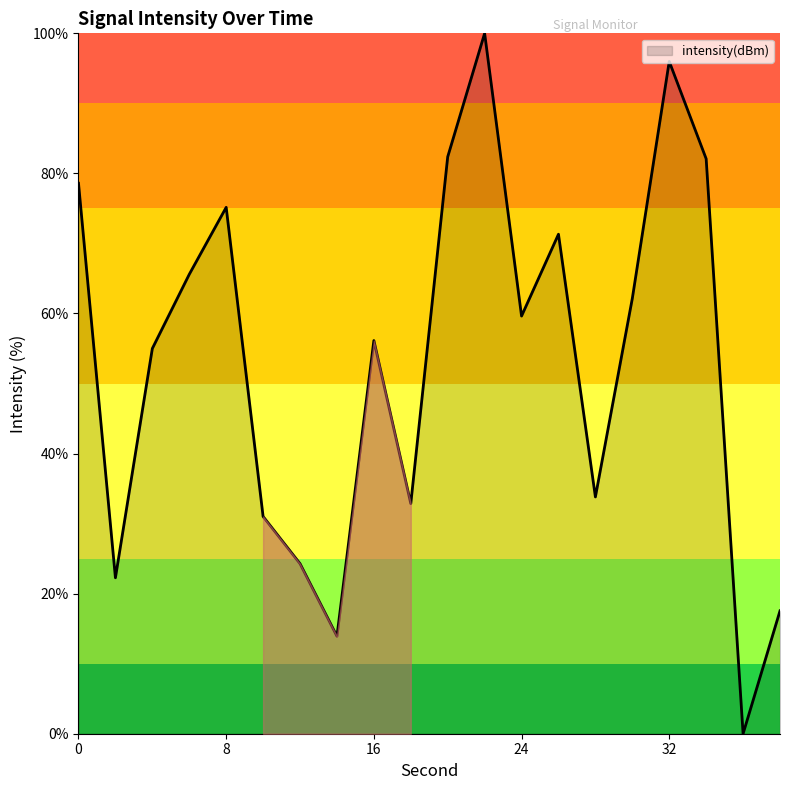

Does the chart display data point markers on the line(s)?

No